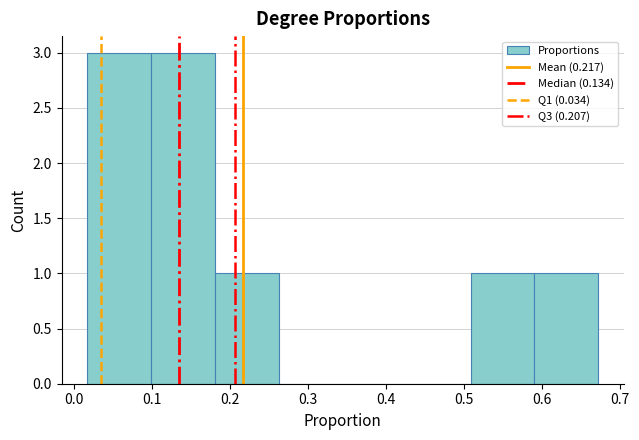

Reading left to right, transcribe this chart: for each bar, give the range it covers on the x-axis and its height. Neither the bar edges nor the heights are printed on the chart, so give them approximately, as read against the axes.

0.02 to 0.10: 3
0.10 to 0.18: 3
0.18 to 0.26: 1
0.26 to 0.34: 0
0.34 to 0.43: 0
0.43 to 0.51: 0
0.51 to 0.59: 1
0.59 to 0.67: 1